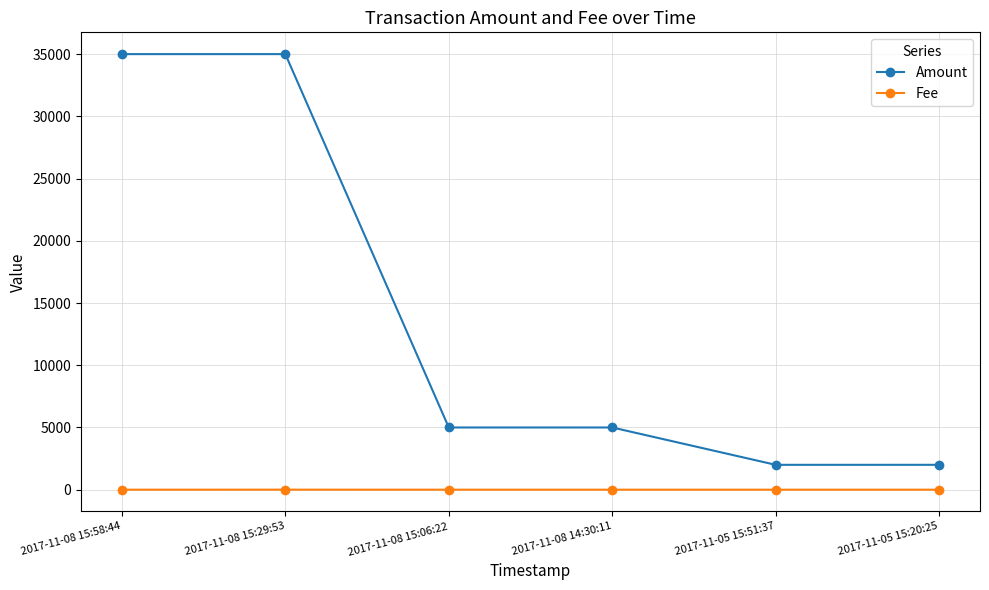

Which series has the widest spread of values?

Amount